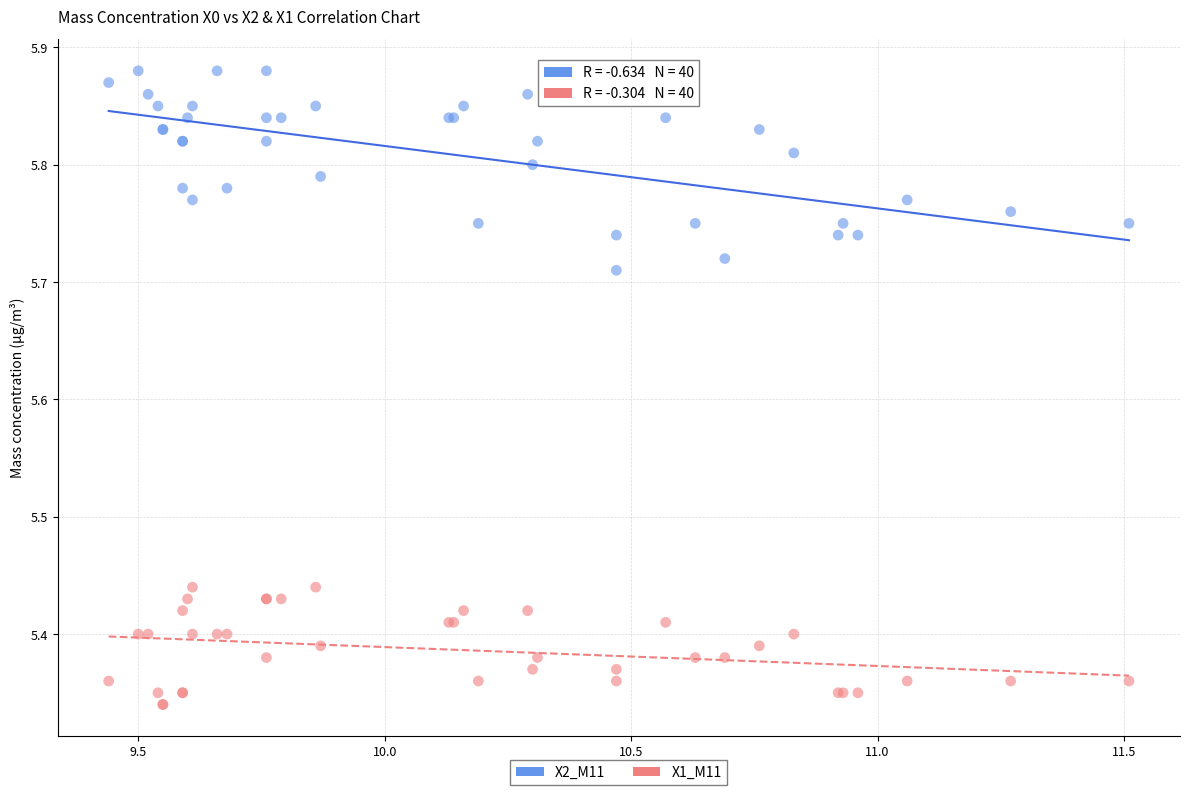

Which series has the widest spread of Y values?

X2_M11